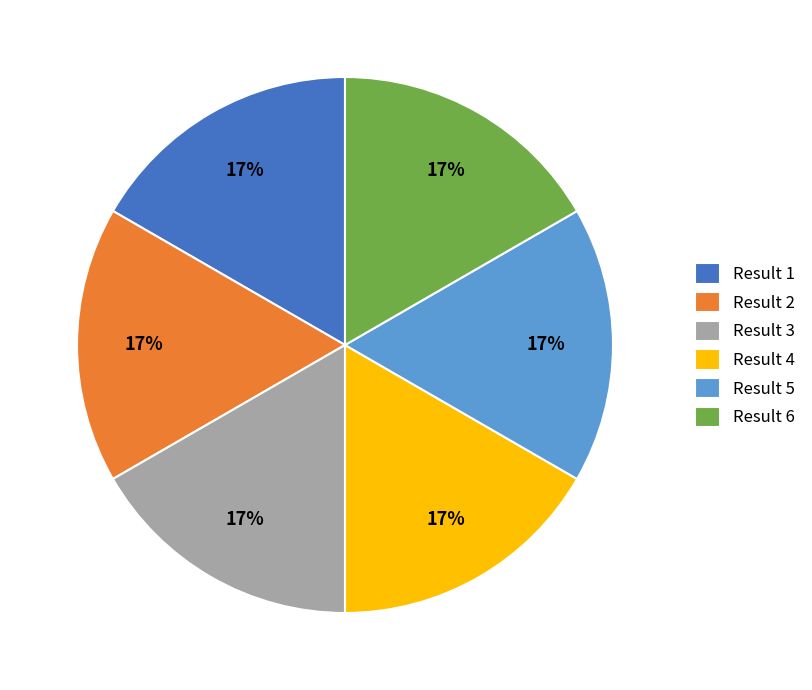

Is it true that Result 6 is 29% of the pie?

False